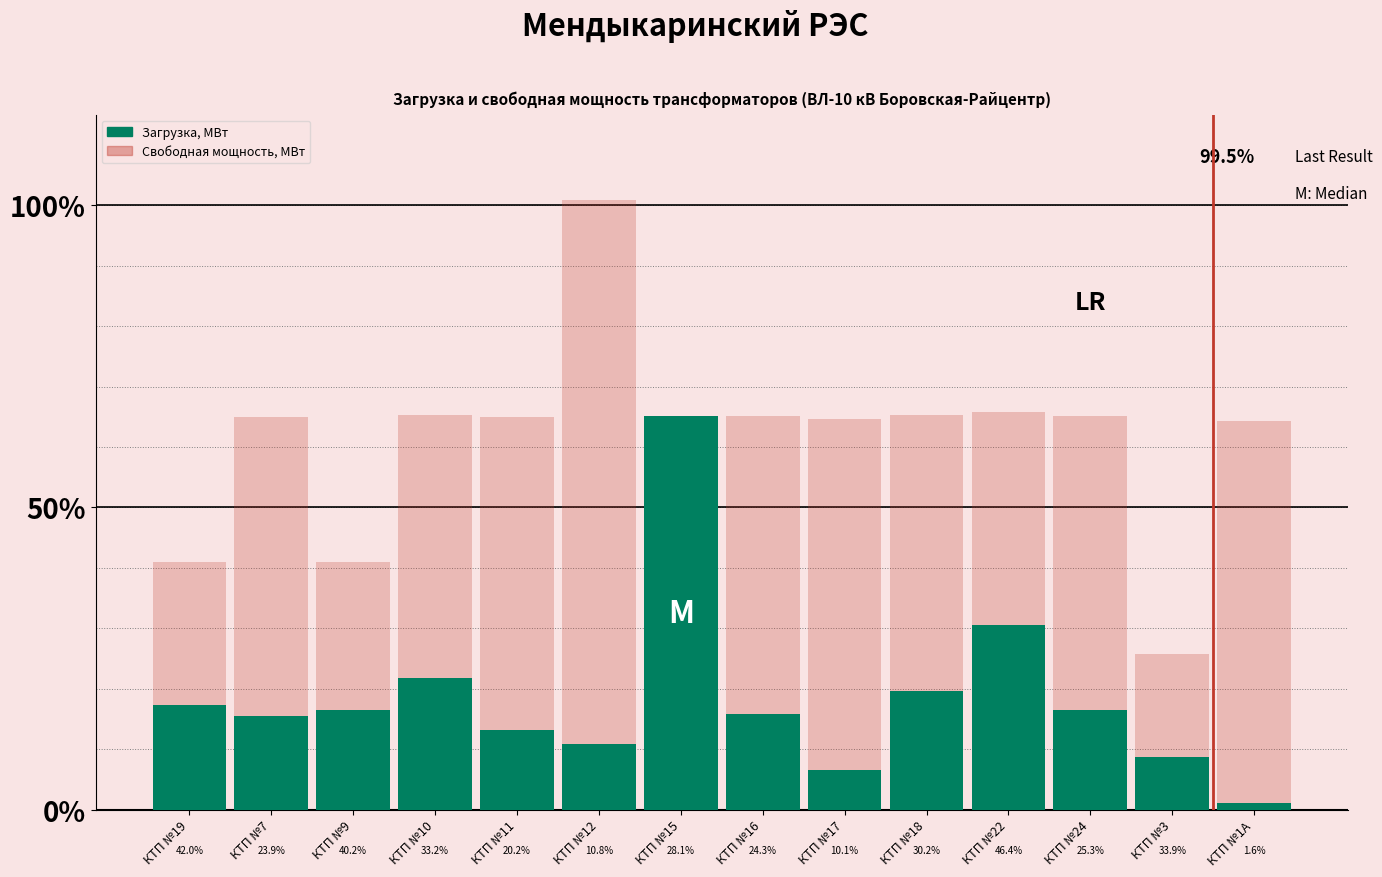

The value of Загрузка, МВт at КТП №3 is 0.0. True or false?

False